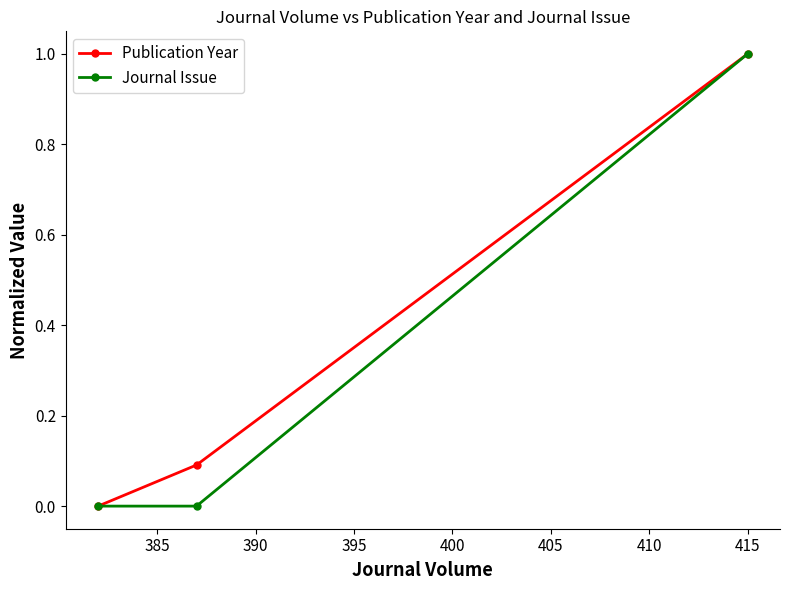

What is the maximum value for Publication Year?

1.0